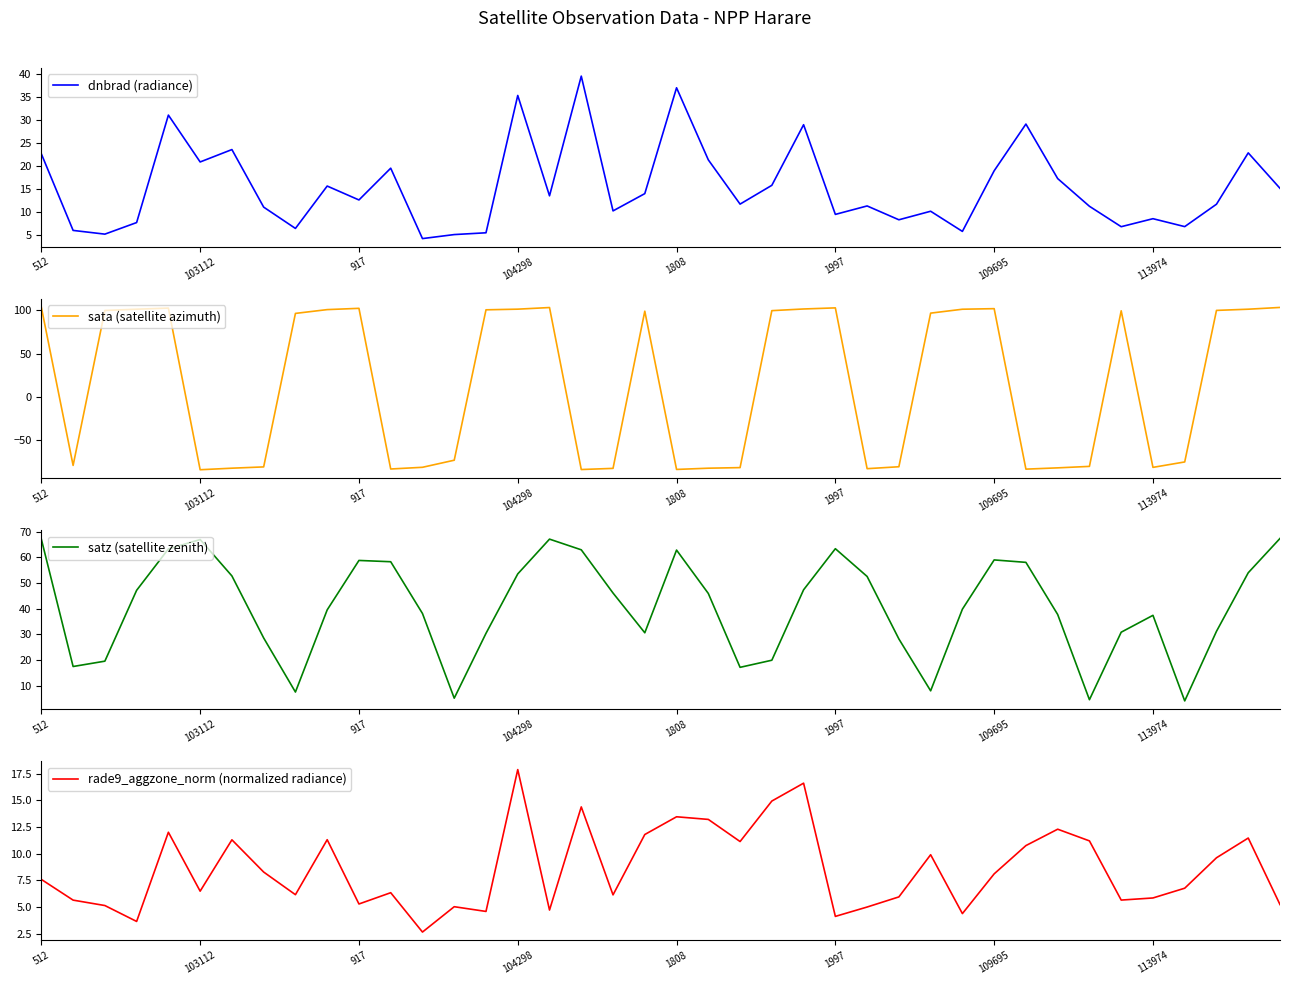

Reading left to right, list all the values displayed in this chart.

dnbrad (radiance): 22.6	5.9	5.1	7.7	31.1	20.9	23.6	11.0	6.4	15.6	12.6	19.5	4.2	5.0	5.4	35.3	13.5	39.6	10.2	14.0	37.0	21.3	11.7	15.8	29.0	9.4	11.3	8.3	10.1	5.7	18.9	29.1	17.2	11.2	6.8	8.5	6.8	11.6	22.8	15.1
sata (satellite azimuth): 103.7	-79.5	100.0	101.5	102.8	-84.5	-82.7	-81.2	96.6	101.0	102.5	-83.7	-81.7	-73.5	100.8	101.5	103.4	-84.3	-82.9	99.2	-84.2	-82.7	-82.1	99.8	101.8	103.0	-83.3	-81.1	96.9	101.5	102.1	-83.8	-82.3	-80.6	99.6	-81.8	-75.5	100.1	101.5	103.5
satz (satellite zenith): 67.1	17.5	19.6	47.2	63.3	67.0	52.8	28.6	7.6	39.6	58.8	58.3	38.2	5.2	30.4	53.6	67.1	63.0	46.1	30.6	62.9	46.0	17.2	20.0	47.4	63.4	52.6	28.2	8.0	39.8	59.0	58.1	37.8	4.6	30.9	37.4	4.1	31.2	54.0	67.4
rade9_aggzone_norm (normalized radiance): 7.6	5.7	5.1	3.7	12.0	6.5	11.3	8.3	6.2	11.3	5.3	6.3	2.7	5.0	4.6	17.9	4.7	14.4	6.1	11.8	13.5	13.2	11.1	14.9	16.6	4.1	5.0	6.0	9.9	4.4	8.1	10.8	12.3	11.2	5.7	5.9	6.8	9.6	11.5	5.2